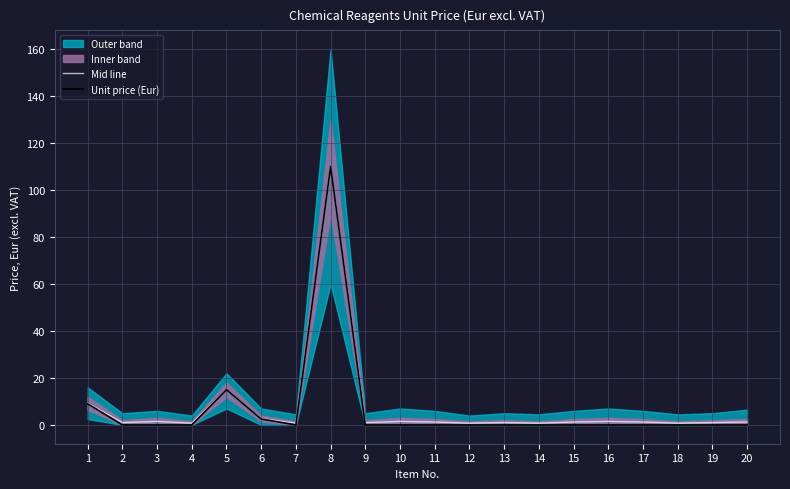

What is the difference between the maximum and second lowest values in the Unit price (Eur) series?

110.0